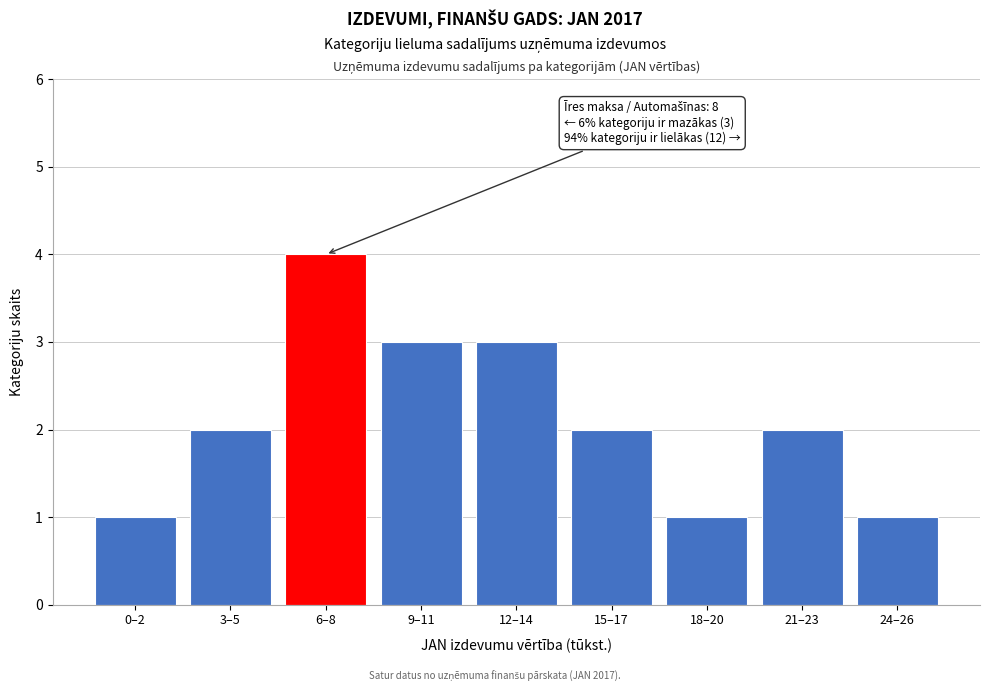

Reading left to right, transcribe all the data shown in this chart.

0–2=1	3–5=2	6–8=4	9–11=3	12–14=3	15–17=2	18–20=1	21–23=2	24–26=1